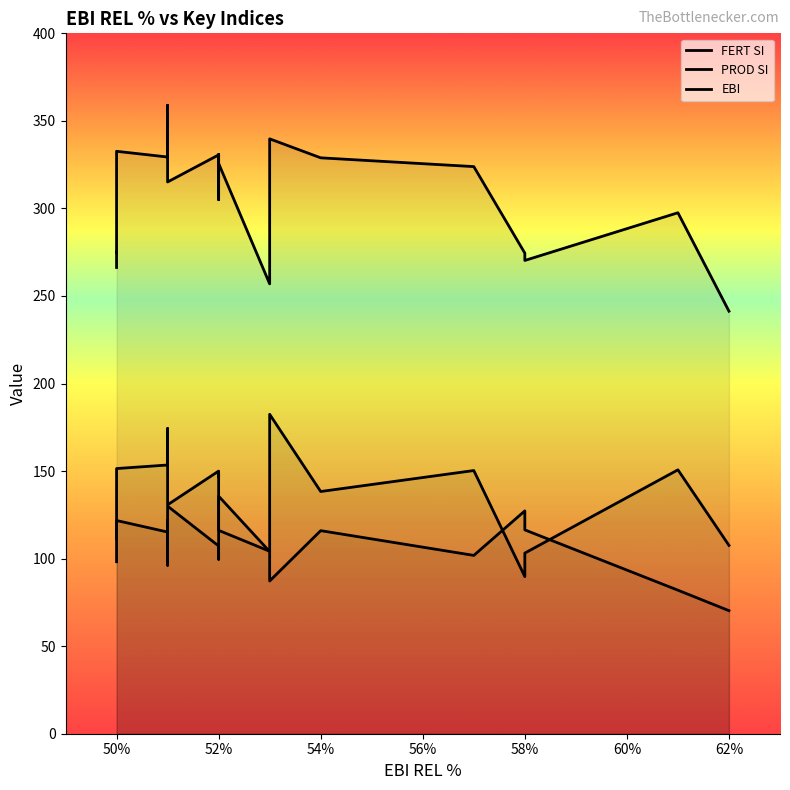

Is the value of PROD SI at 50% greater than the value of EBI at 15?

No